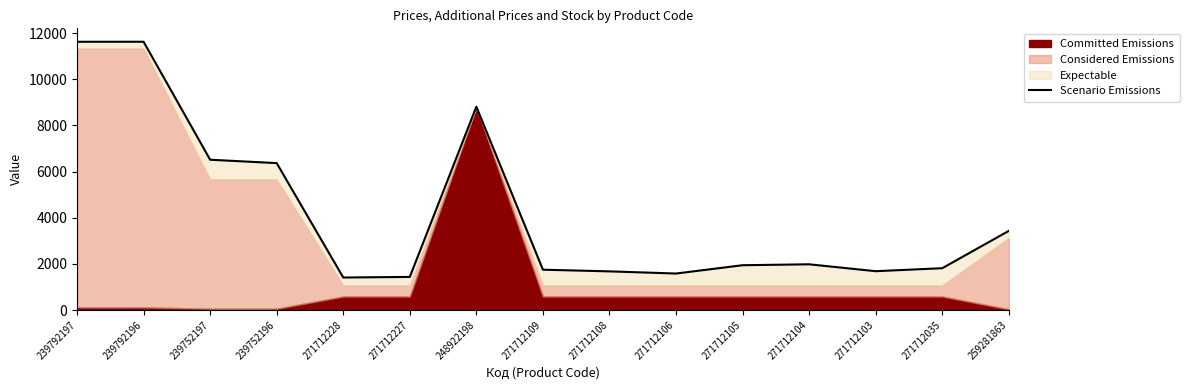

How many interior local valleys (lower than both neighbors) does the data have?

3